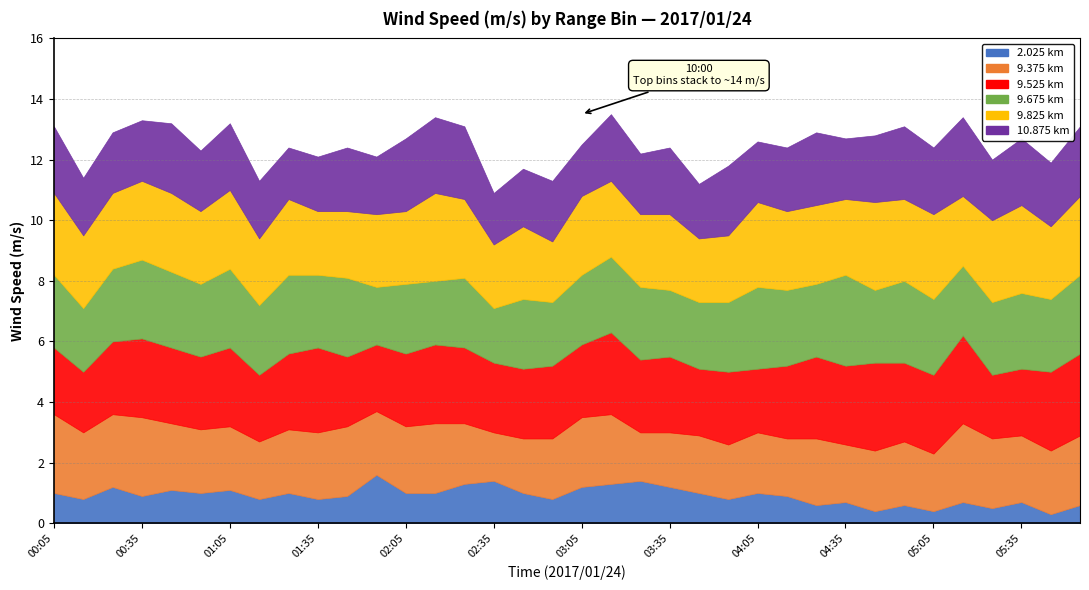

What is the difference between the highest and lowest values at 05:35?

2.2